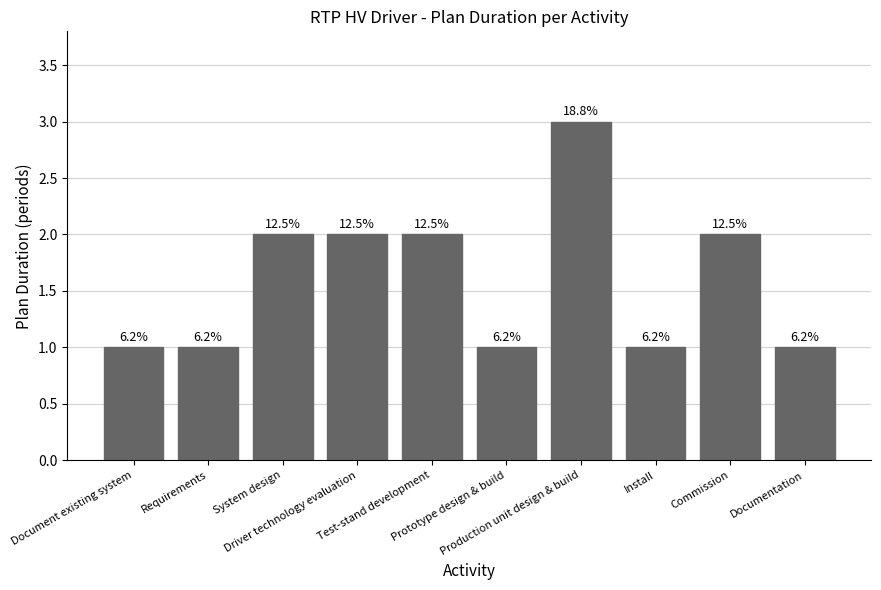

What is the difference between the maximum and minimum values?

2